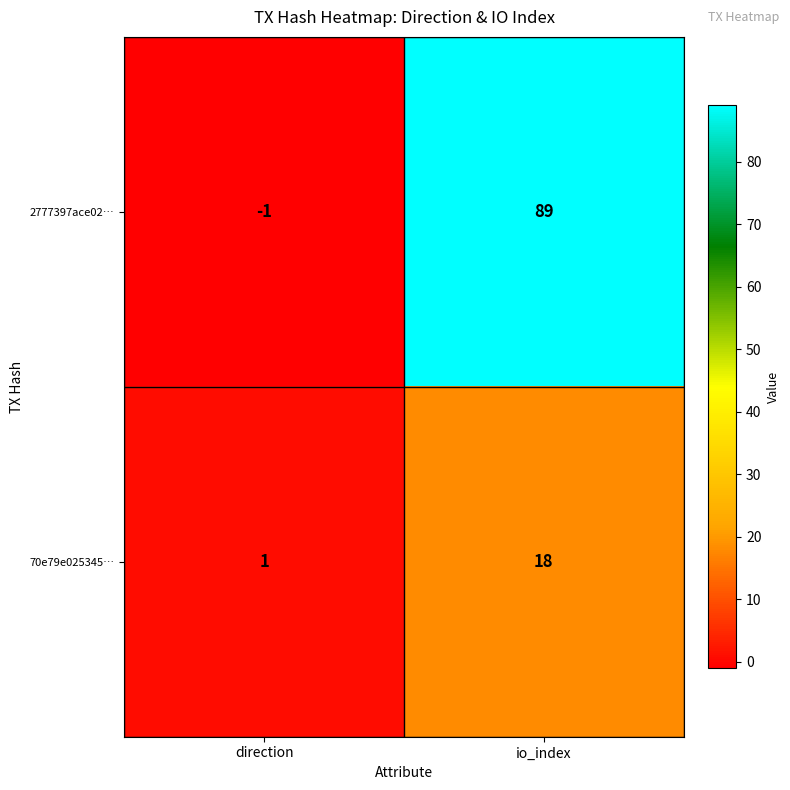

Rank the series by their average value, from highest to lowest.

2777397ace02…, 70e79e025345…